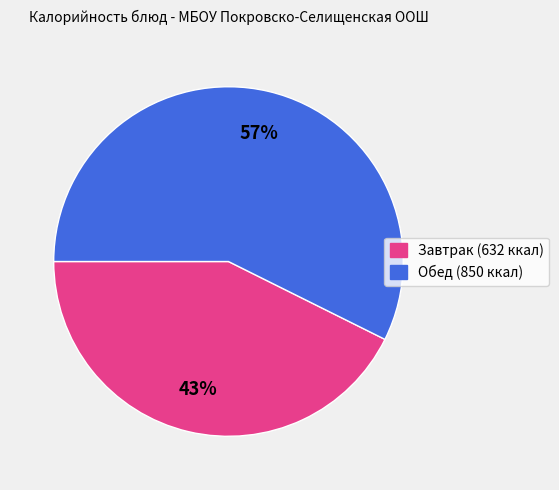

To the nearest percent, what is the average slice percentage?

50%